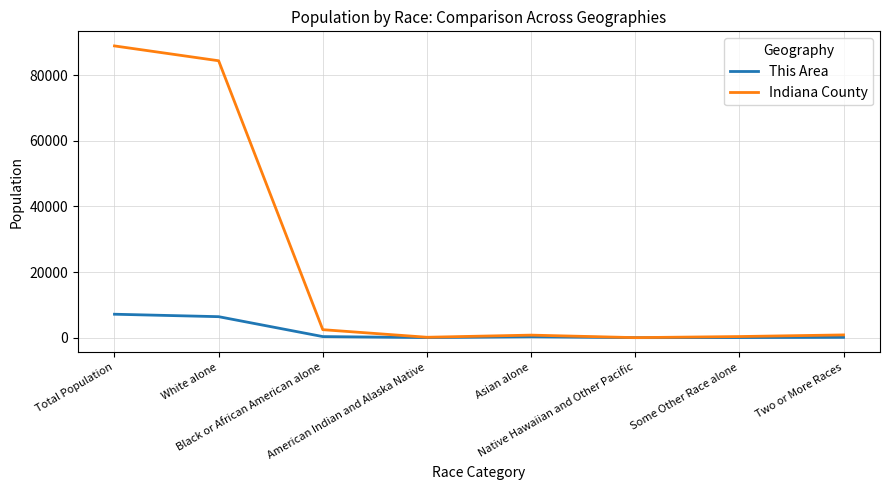

List the series in order of their peak value, lowest first.

This Area, Indiana County